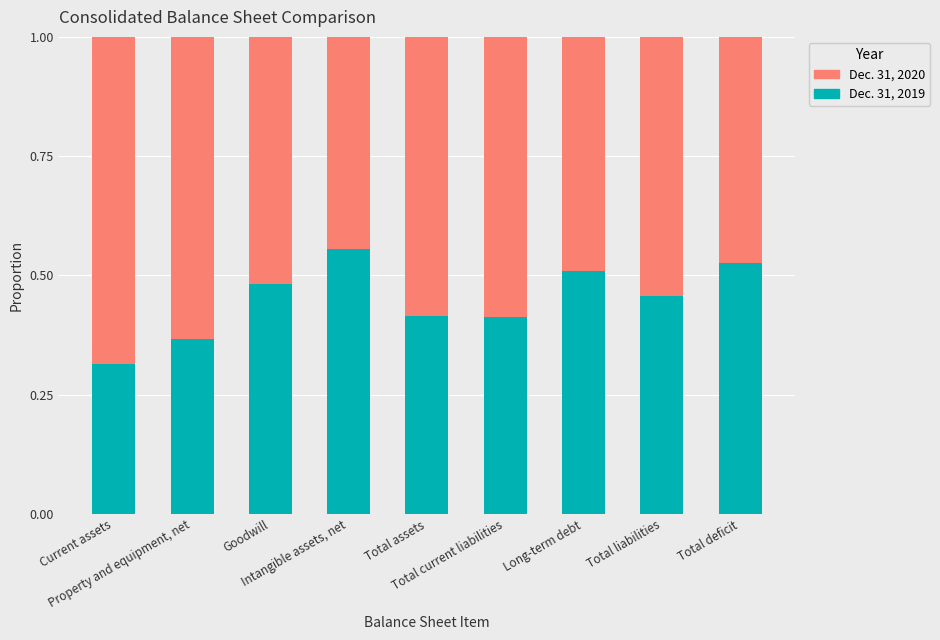

Count the Dec. 31, 2019 values in the range 0 to 1.

9